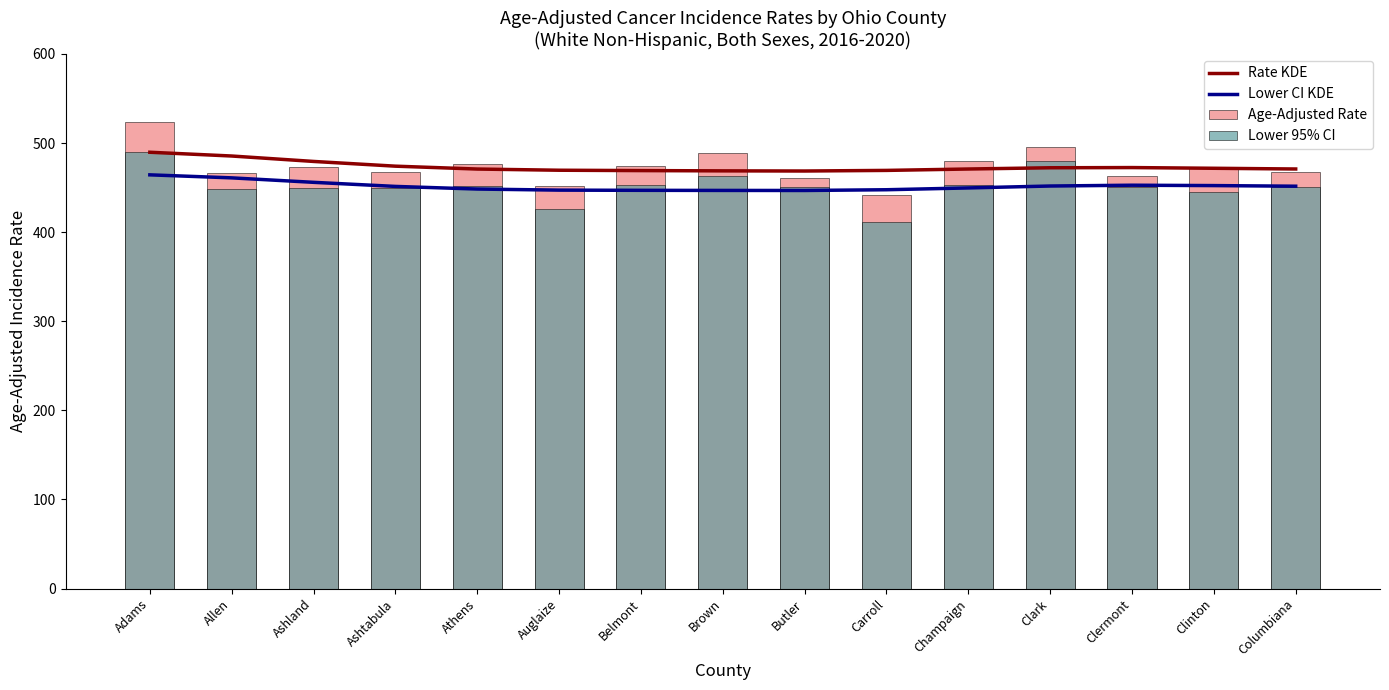

Where is Lower CI KDE nearest to the value 455?

Ashland